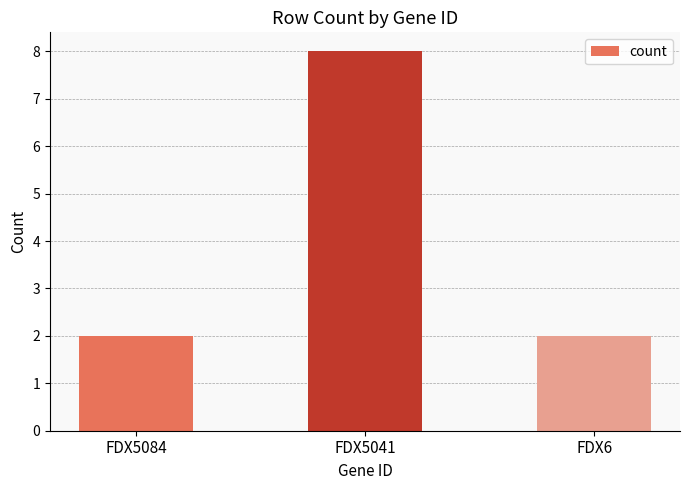

Is it true that the value at FDX5041 is 2?

False